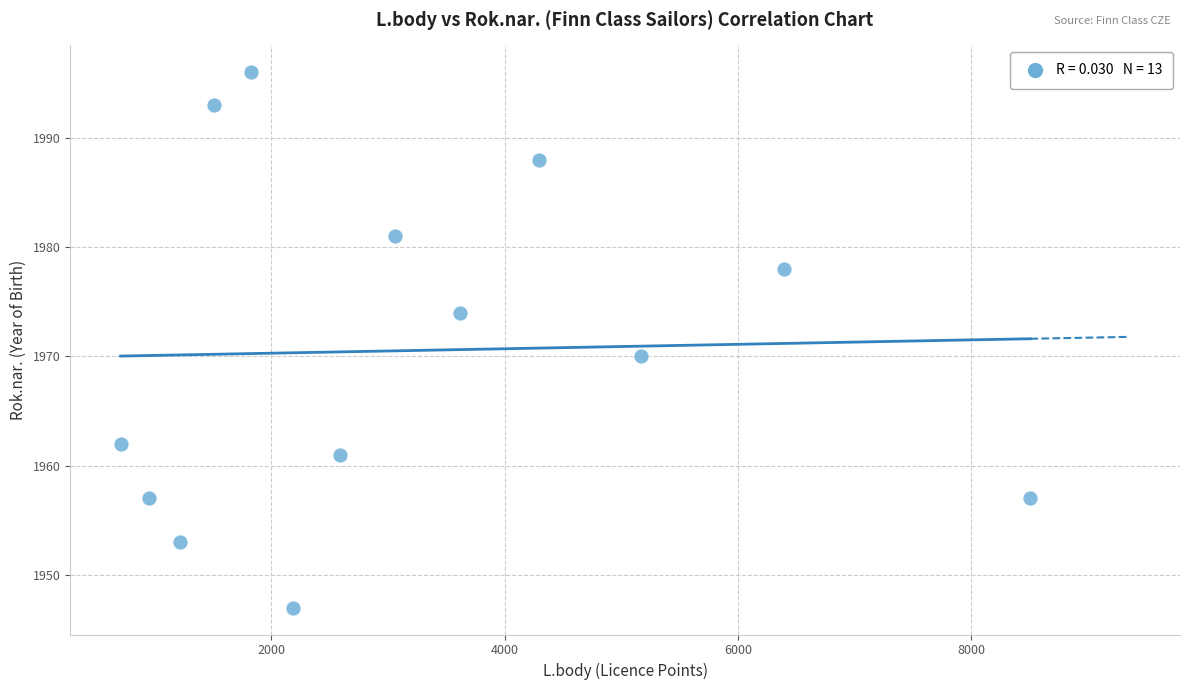

What is the range of X values (max minus min)?

7798